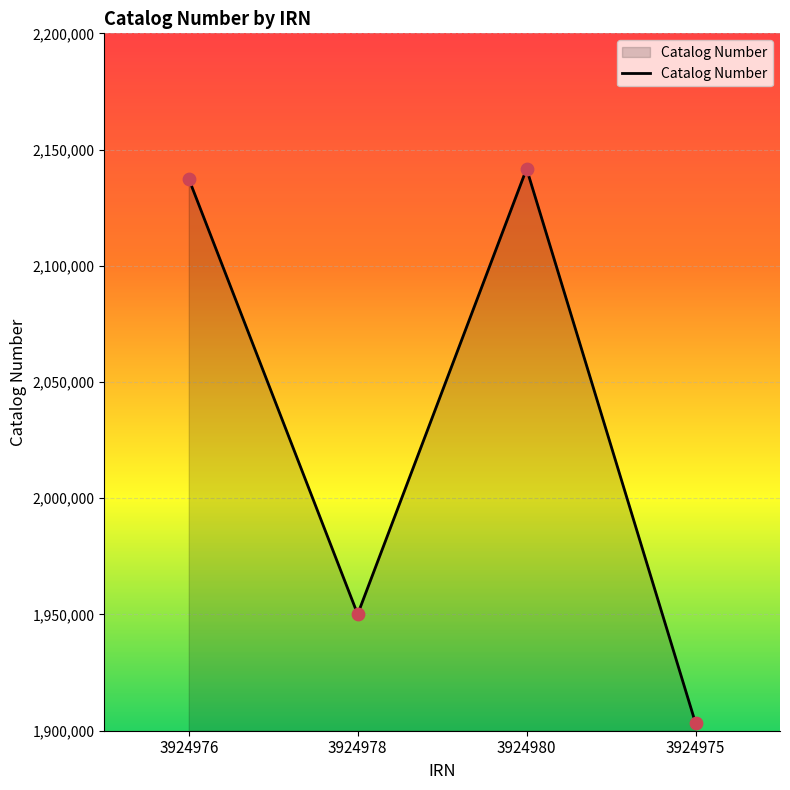

What is the change in value from 3924976 to 3924978?

-187356